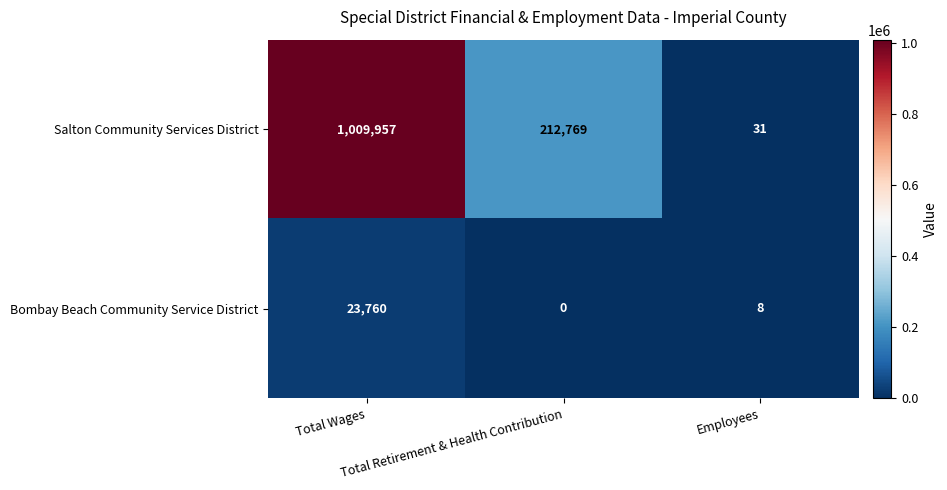

How many series are shown in this chart?

2